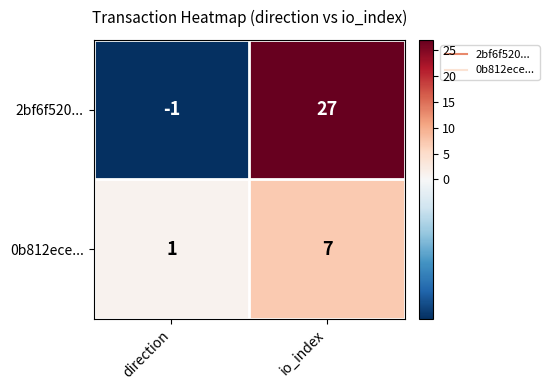

Rank the series by their maximum value, from lowest to highest.

0b812ece..., 2bf6f520...